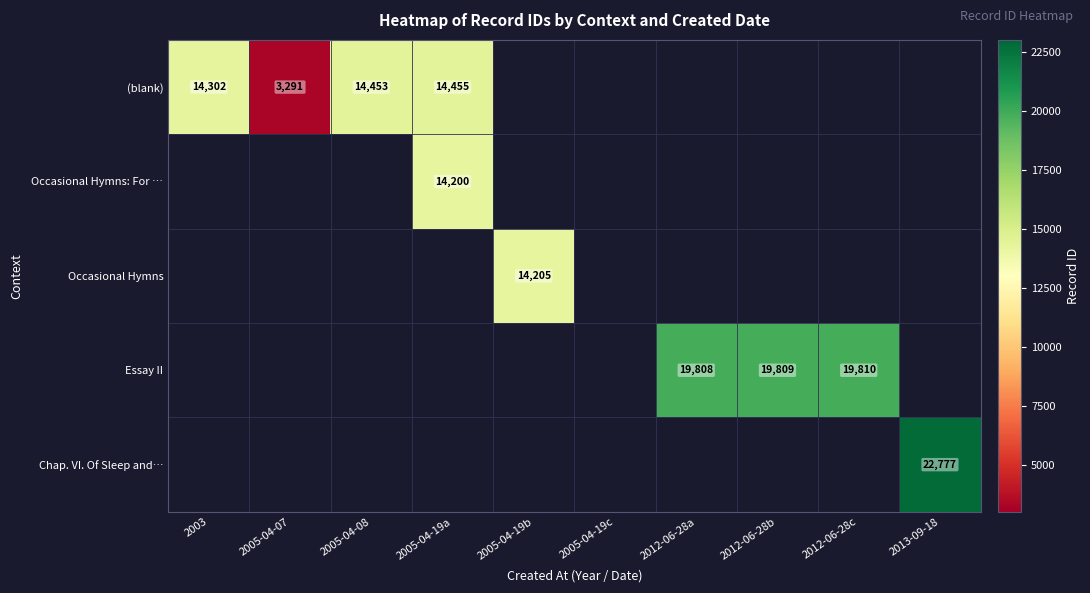

Is the value of (blank) at 2005-04-19a greater than the value of Chap. VI. Of Sleep and… at 2005-04-19b?

No